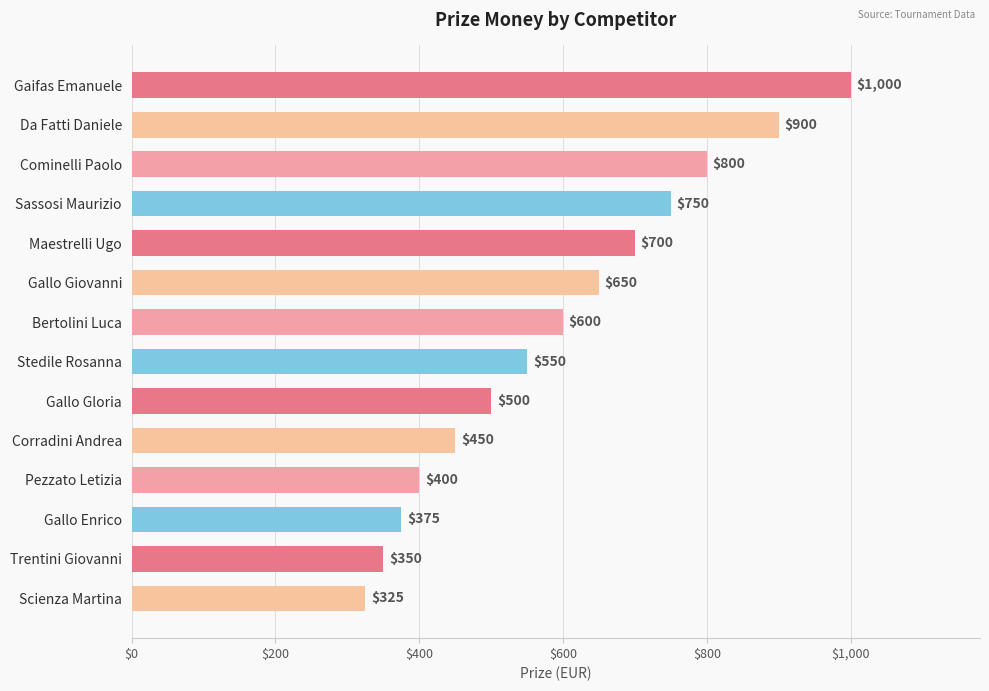

How many categories are shown in the chart?

14